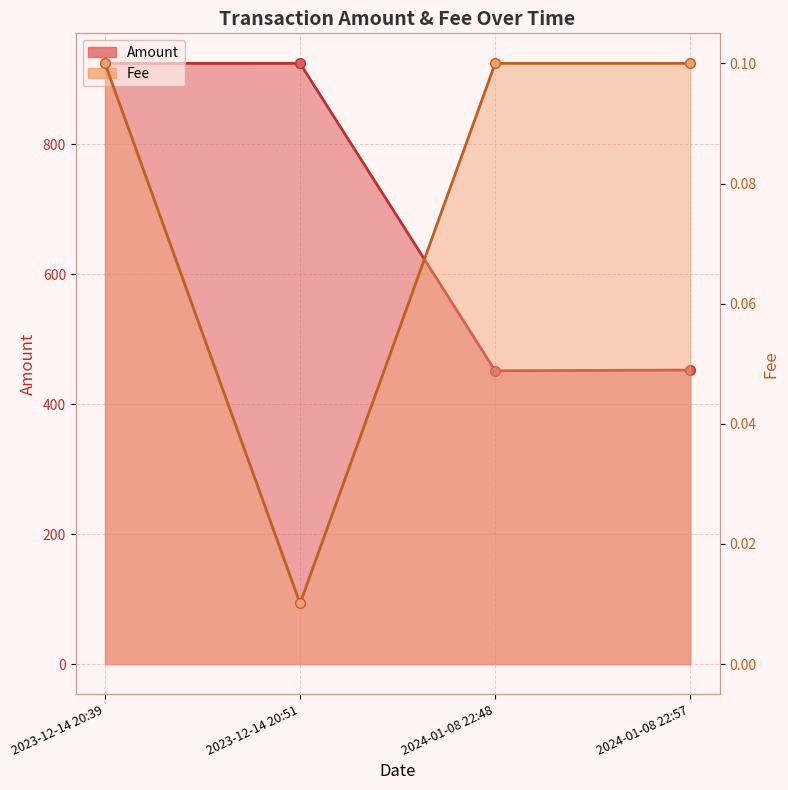

What is the greatest value displayed?

924.8